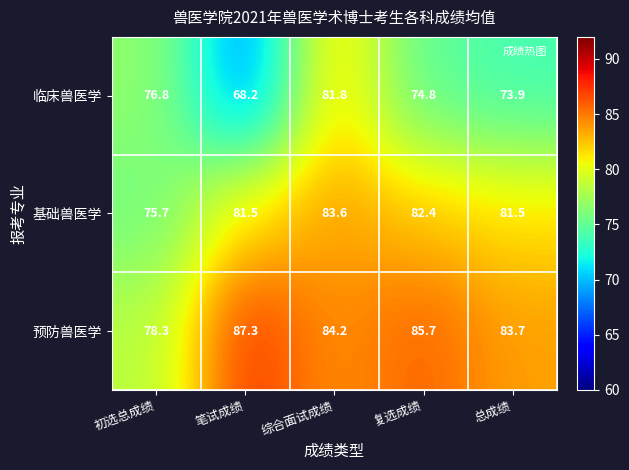

Between 初选总成绩 and 复选成绩, which series saw the biggest shift?

预防兽医学